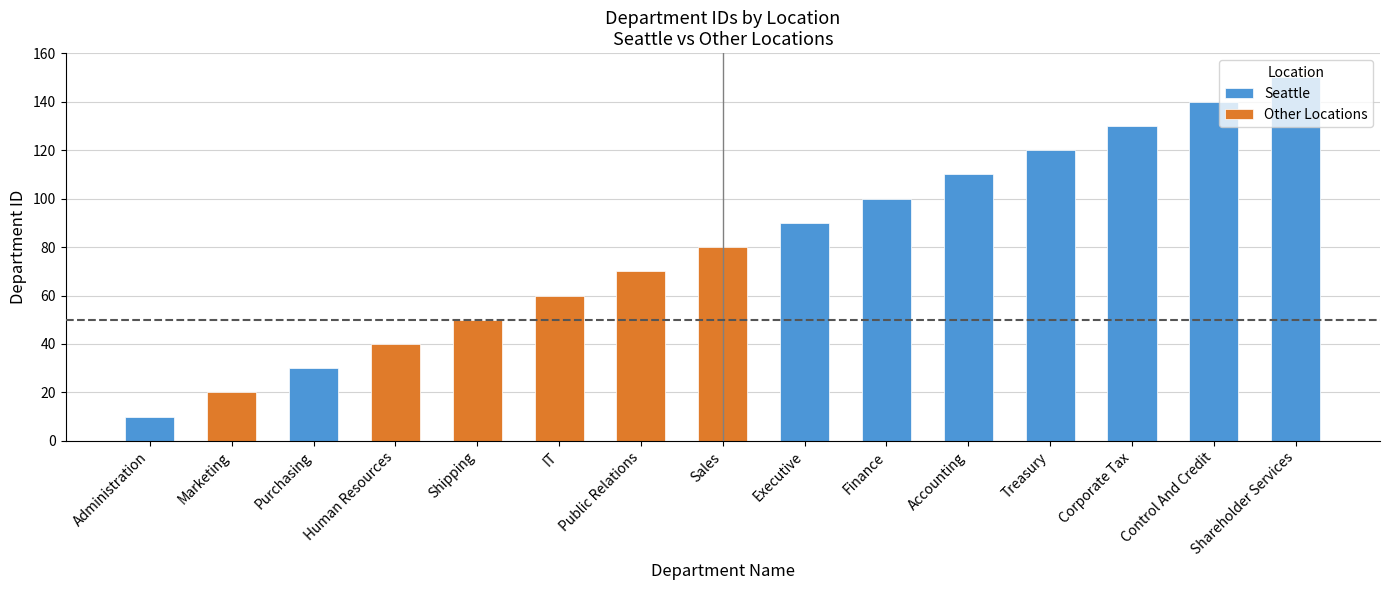

List the labels in order of value, smallest first.

Administration, Marketing, Purchasing, Human Resources, Shipping, IT, Public Relations, Sales, Executive, Finance, Accounting, Treasury, Corporate Tax, Control And Credit, Shareholder Services